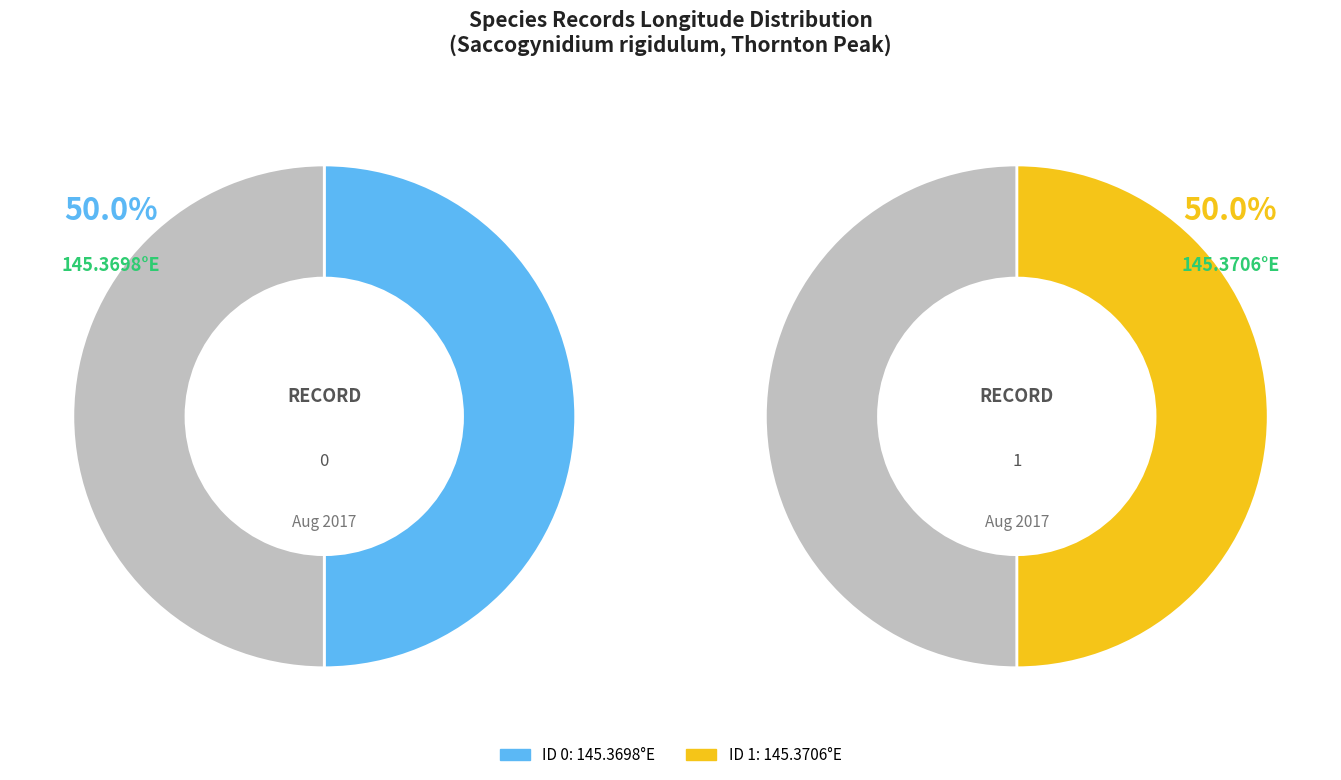

Rank the categories by value from lowest to highest.

0, 1